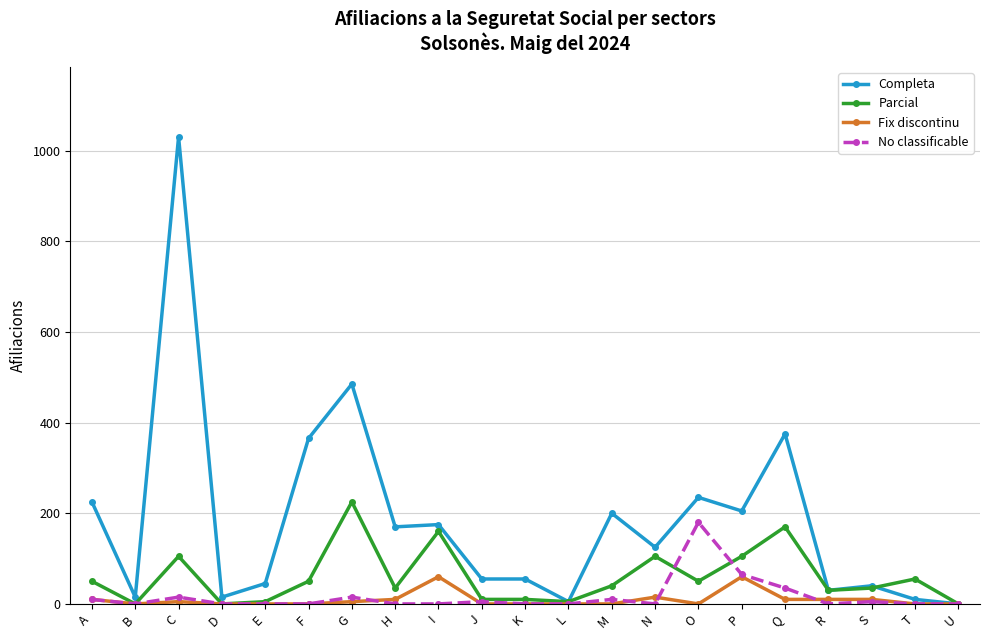

At which category is the sum across all series the highest?

C